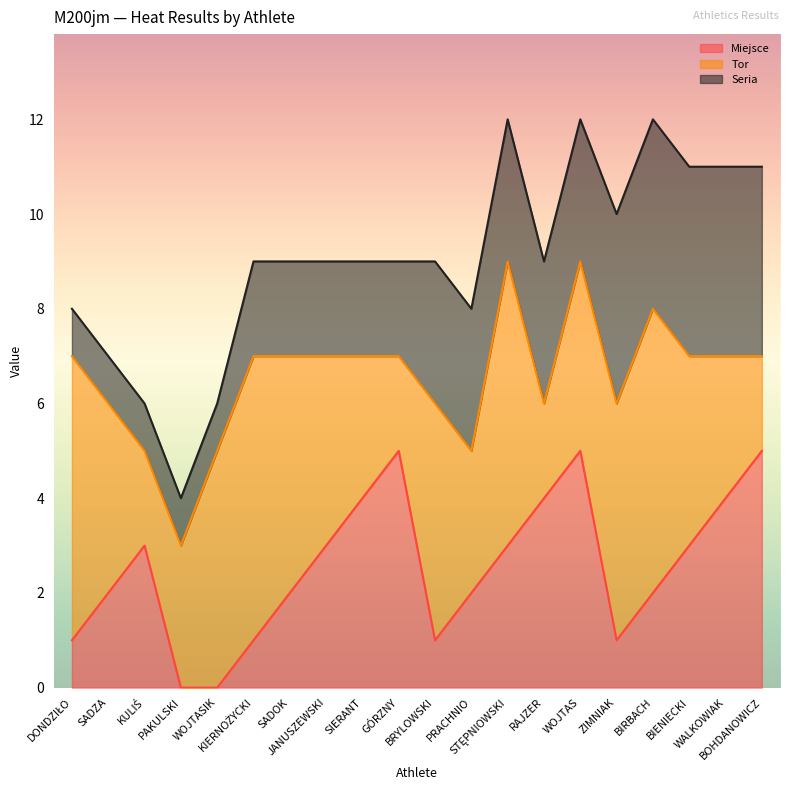

Where is the first local maximum for Tor?

KIERNOŻYCKI